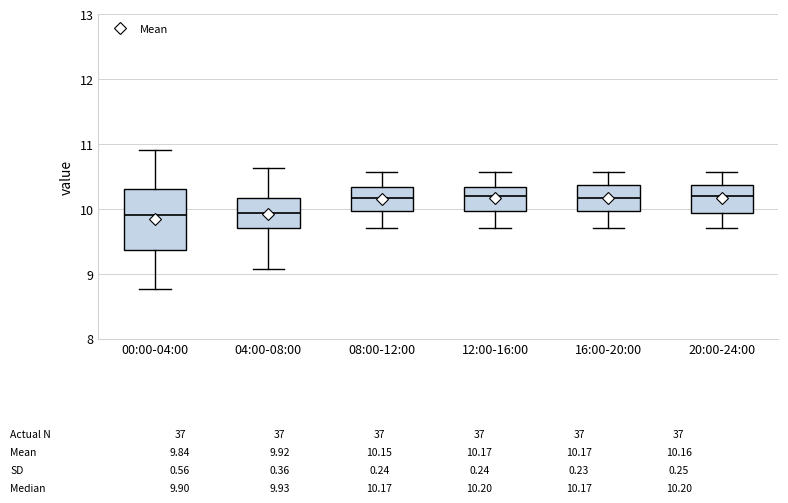

Comparing the boxes themselves (not the whiskers), which one is the tallest?

00:00-04:00